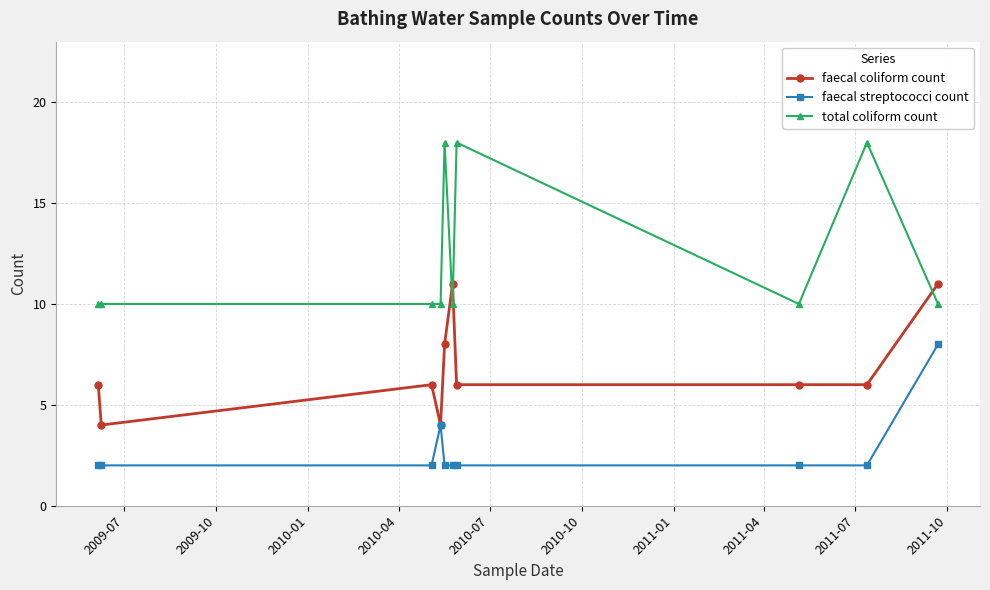

Which series ends up on top after the final intersection of faecal coliform count and total coliform count?

faecal coliform count